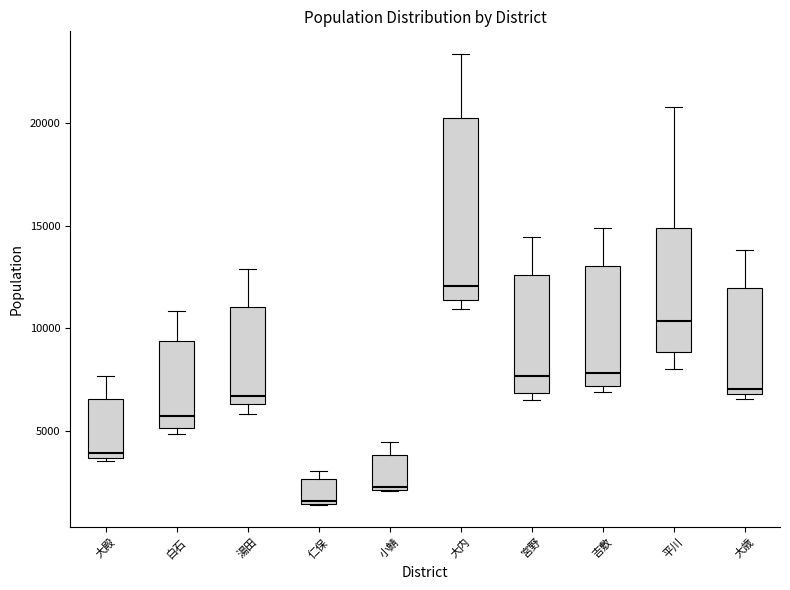

Where is the upper edge of the box for 平川 on the y-axis? The values are not printed on the chart, so give them approximately, as read against the axis.

15000